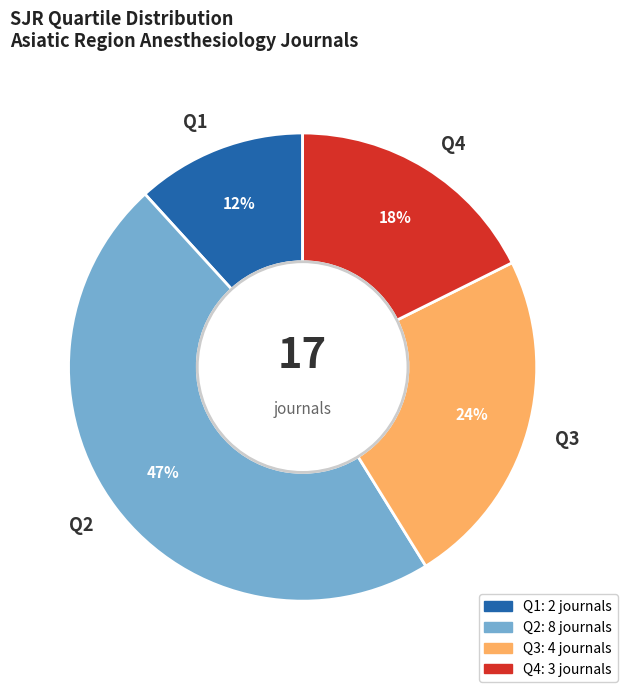

Count the number of slices in the pie.

4